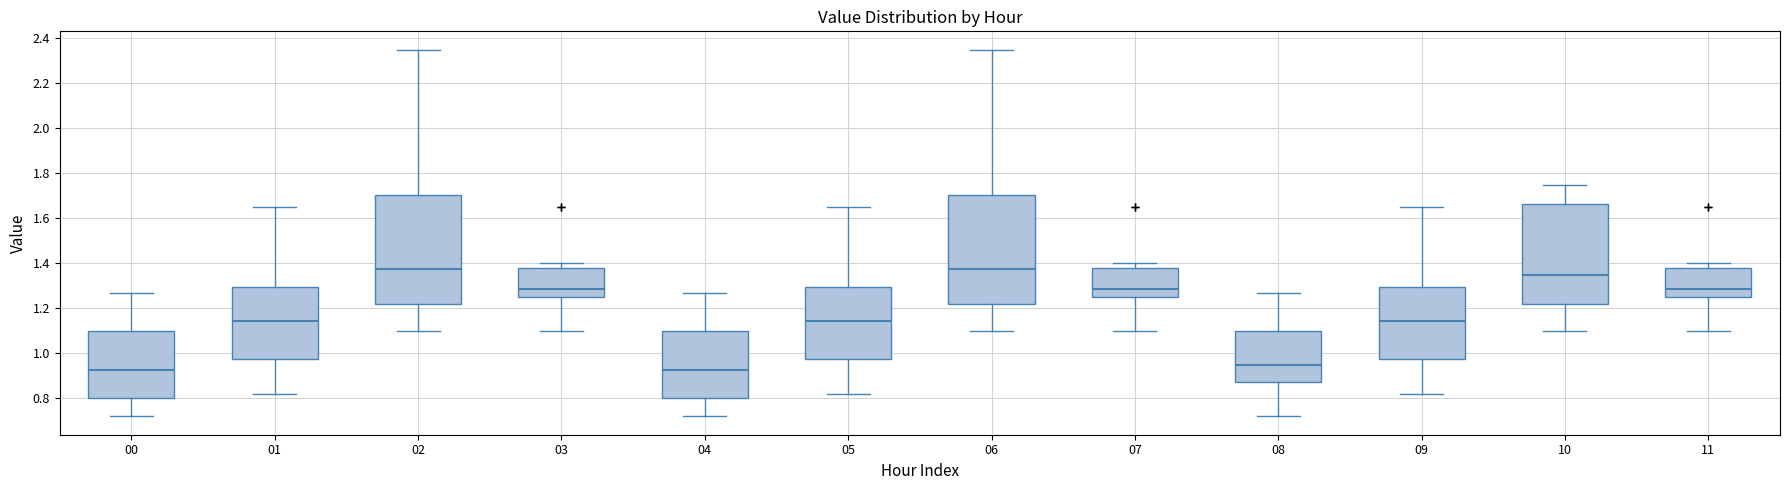

Reading left to right, read every box against the y-axis: the position of its median line, the range the box covers, and the ends of its whiskers. The values are not printed on the chart, so give them approximately, as read against the axis.

00: median 0.92, box 0.80 to 1.10, whiskers 0.72 to 1.28
01: median 1.14, box 0.98 to 1.30, whiskers 0.82 to 1.66
02: median 1.38, box 1.22 to 1.70, whiskers 1.10 to 2.36
03: median 1.28, box 1.26 to 1.38, whiskers 1.10 to 1.40
04: median 0.92, box 0.80 to 1.10, whiskers 0.72 to 1.28
05: median 1.14, box 0.98 to 1.30, whiskers 0.82 to 1.66
06: median 1.38, box 1.22 to 1.70, whiskers 1.10 to 2.36
07: median 1.28, box 1.26 to 1.38, whiskers 1.10 to 1.40
08: median 0.96, box 0.88 to 1.10, whiskers 0.72 to 1.28
09: median 1.14, box 0.98 to 1.30, whiskers 0.82 to 1.66
10: median 1.36, box 1.22 to 1.66, whiskers 1.10 to 1.76
11: median 1.28, box 1.26 to 1.38, whiskers 1.10 to 1.40